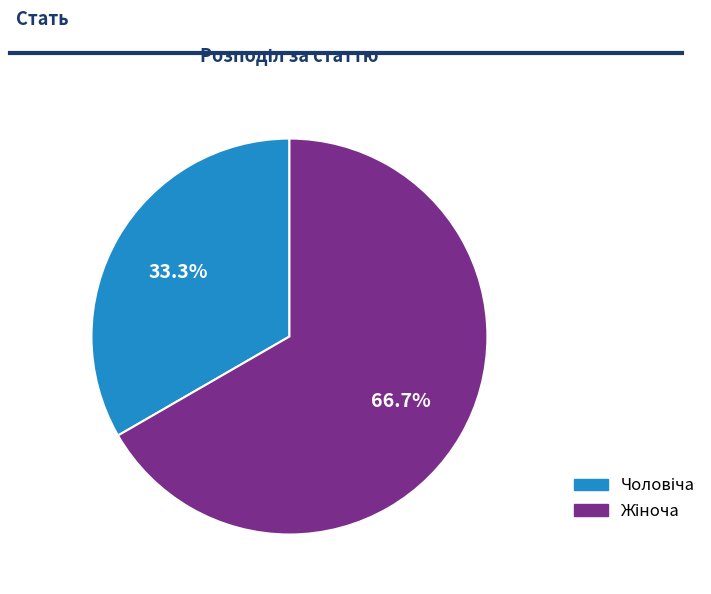

Does any single category account for the majority?

Yes